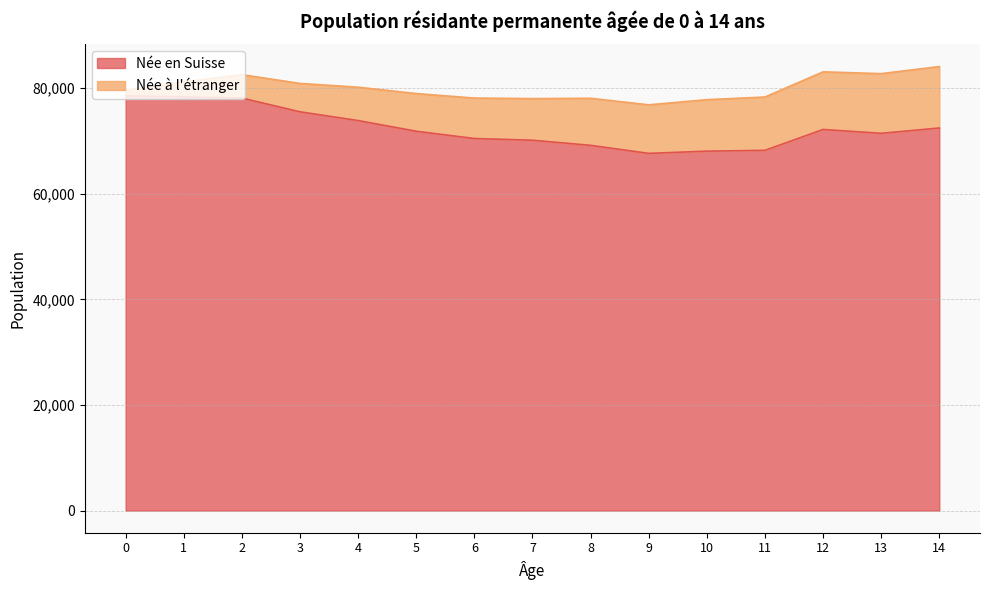

What is the difference between the Née en Suisse values at 2 and 6?

7661